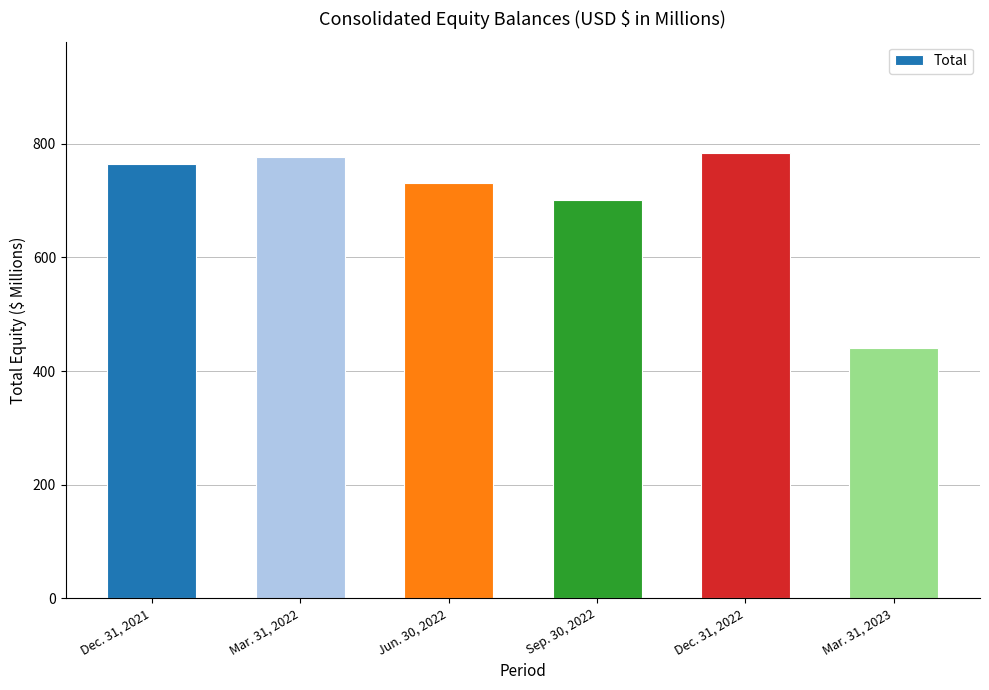

Where does the data first go above 763?

Dec. 31, 2021